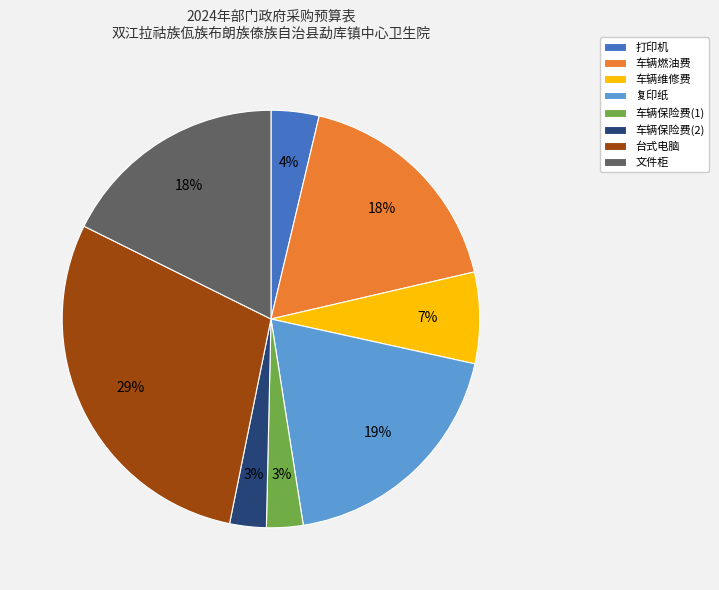

To the nearest percent, what is the average slice percentage?

12%